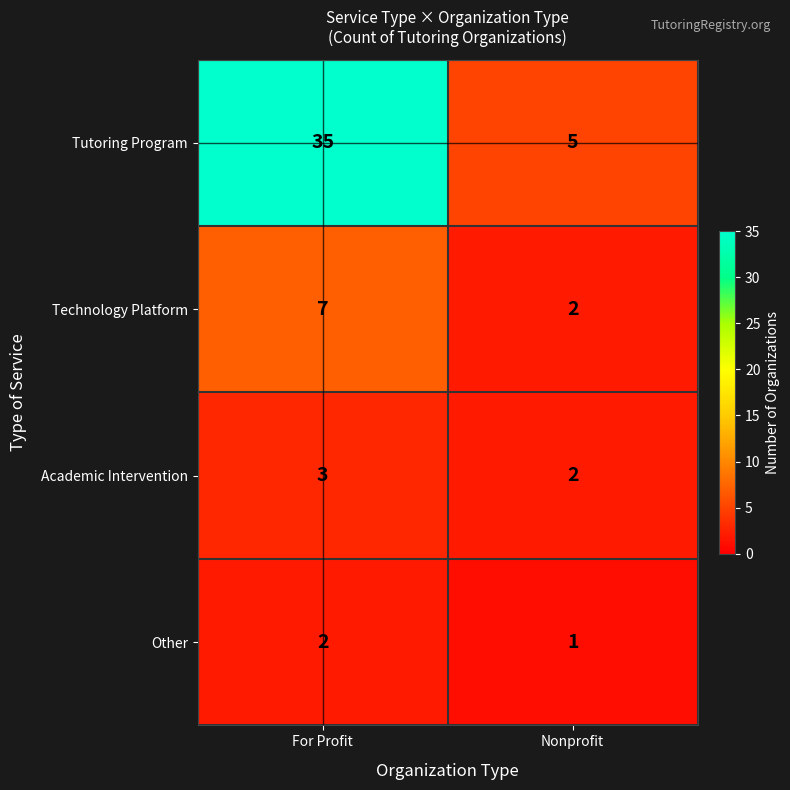

True or false: Tutoring Program has a value of 19 at For Profit.

False